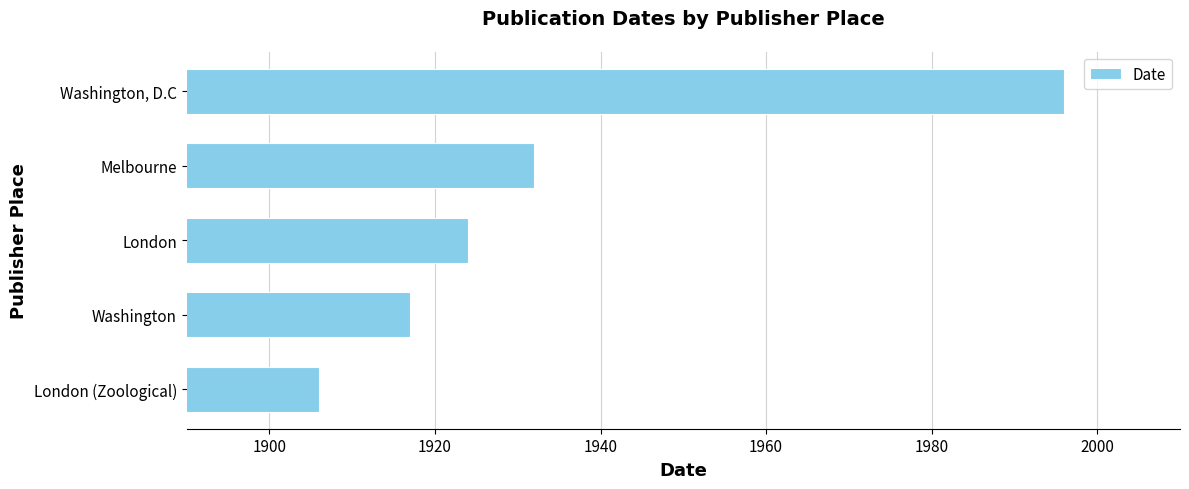

List the labels in order of value, smallest first.

London (Zoological), Washington, London, Melbourne, Washington, D.C